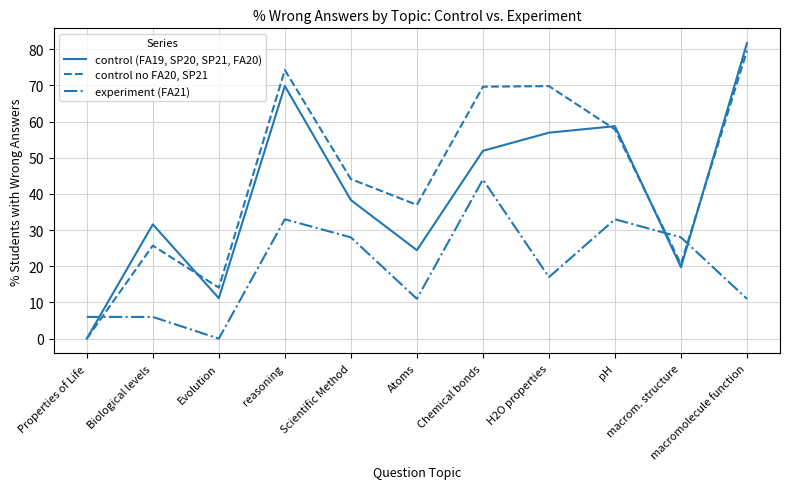

The value of experiment (FA21) at H2O properties is 30.0. True or false?

False